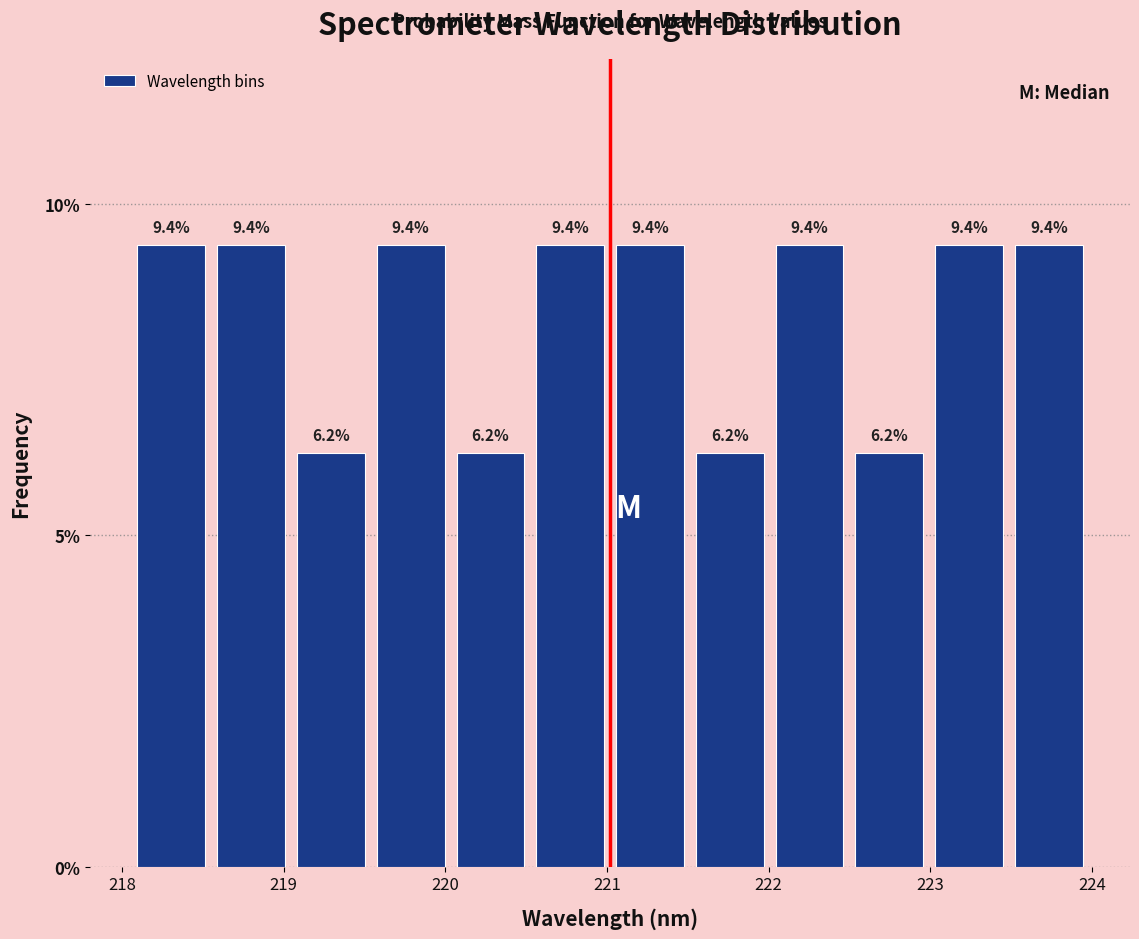

Reading left to right, transcribe this chart: for each bar, give the range it covers on the x-axis and its height. The bar edges are not printed on the chart, so give them approximately, as read against the axis.

218.1 to 218.6: 9.4
218.6 to 219.0: 9.4
219.0 to 219.5: 6.2
219.5 to 220.0: 9.4
220.0 to 220.5: 6.2
220.5 to 221.0: 9.4
221.0 to 221.5: 9.4
221.5 to 222.0: 6.2
222.0 to 222.5: 9.4
222.5 to 223.0: 6.2
223.0 to 223.5: 9.4
223.5 to 224.0: 9.4